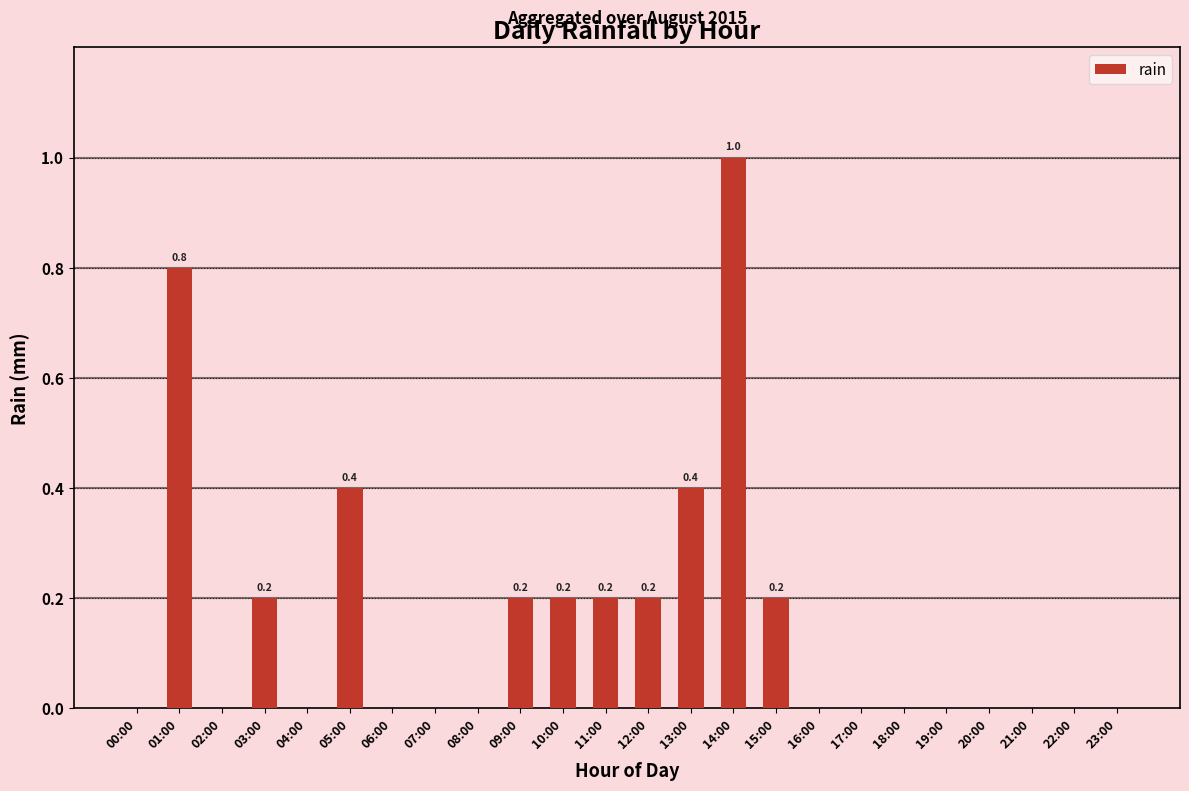

What is the sum of all values?

3.8